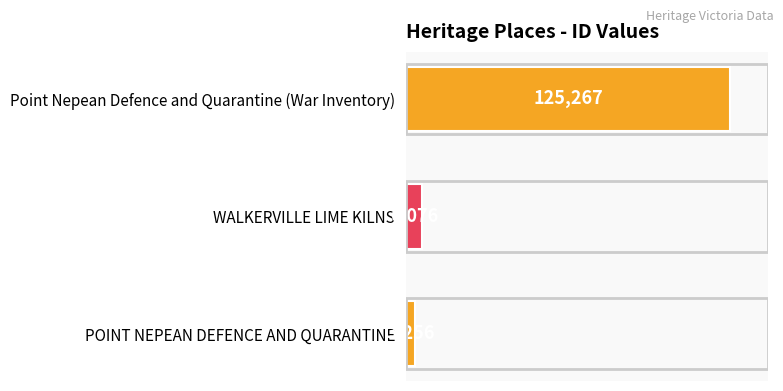

What is the difference between the maximum and minimum values?

122011